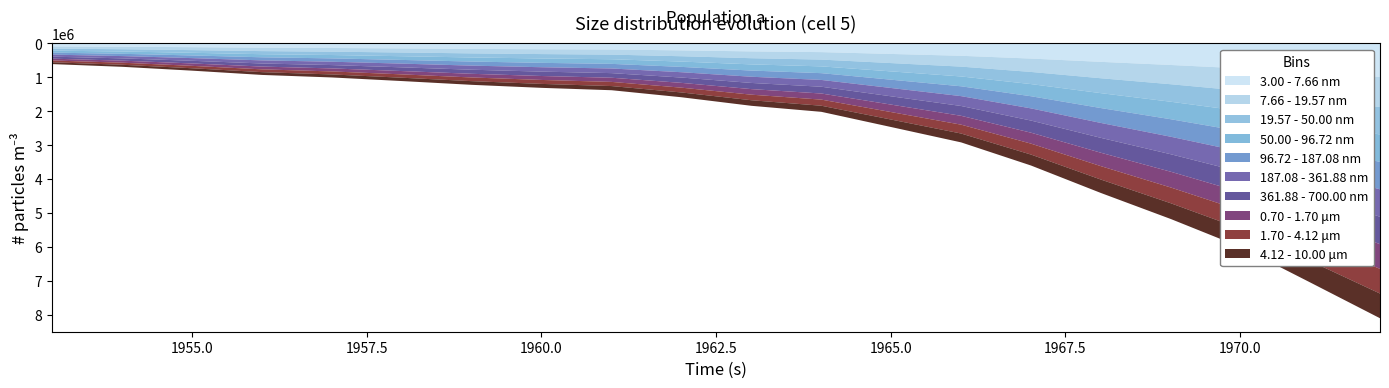

Where does the data first go above 1823400?

1964